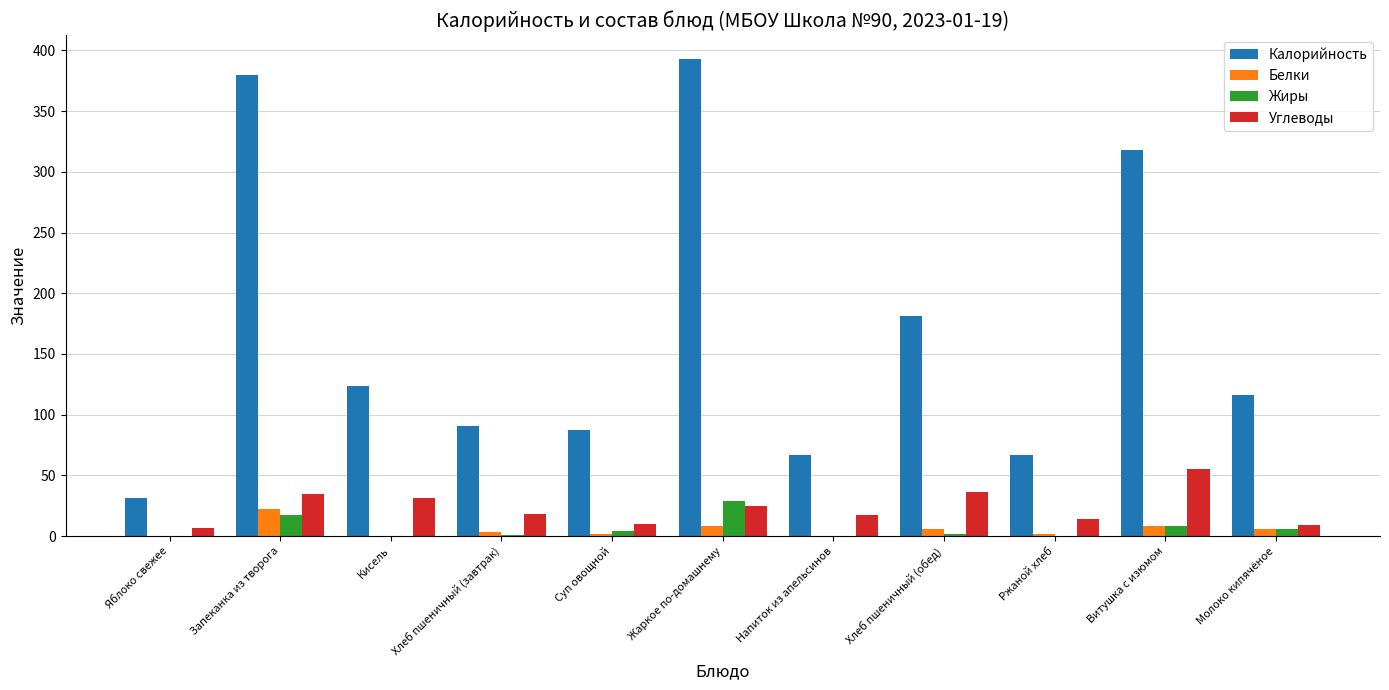

The Белки series shows 0 at Кисель. True or false?

True